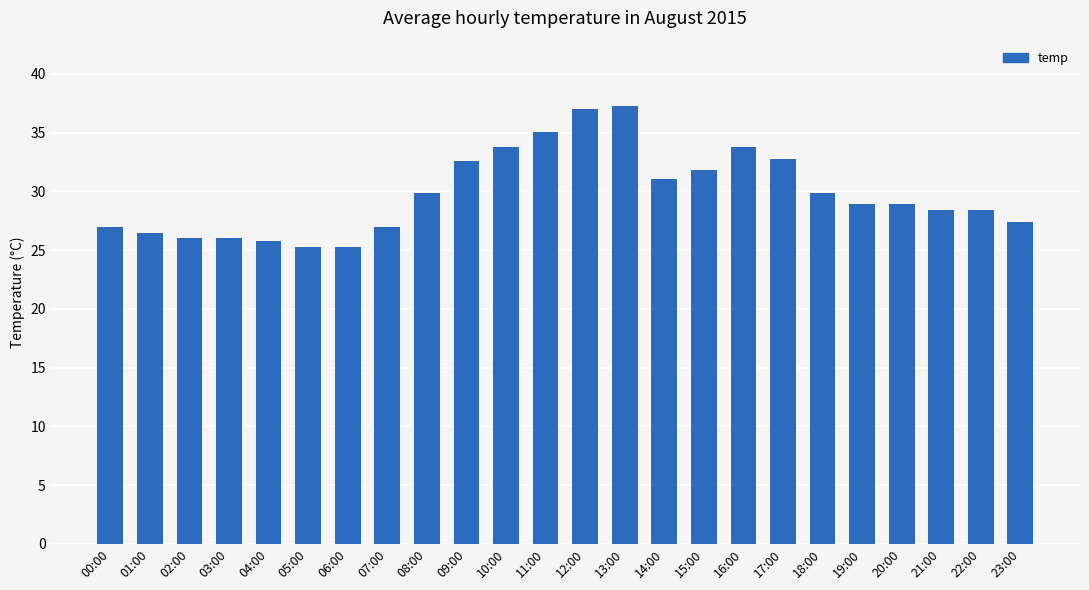

What is the label of the 6th bar from the left?

05:00